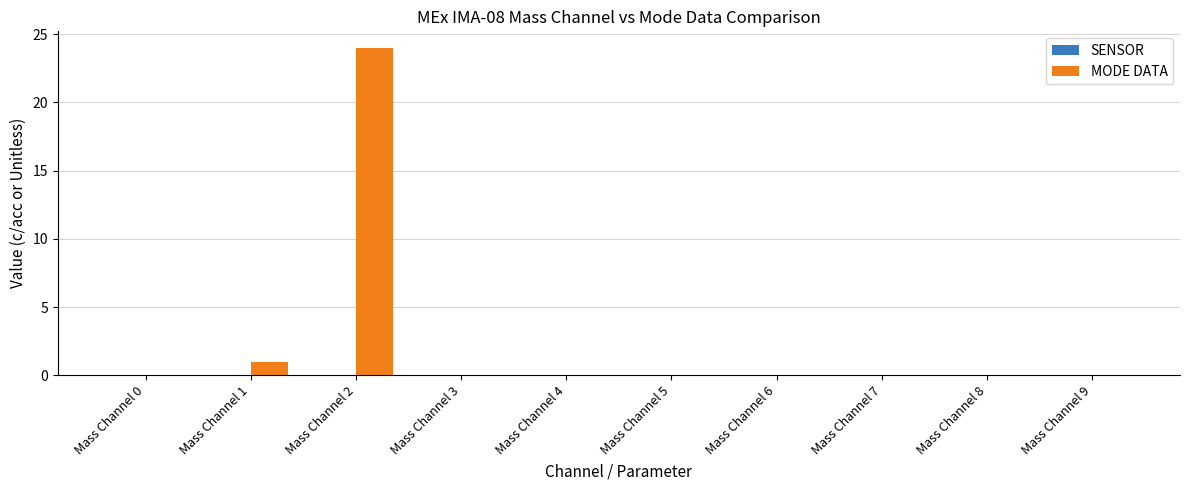

Reading left to right, transcribe all the data shown in this chart.

Mass Channel 0=0	Mass Channel 1=1	Mass Channel 2=24	Mass Channel 3=0	Mass Channel 4=0	Mass Channel 5=0	Mass Channel 6=0	Mass Channel 7=0	Mass Channel 8=0	Mass Channel 9=0